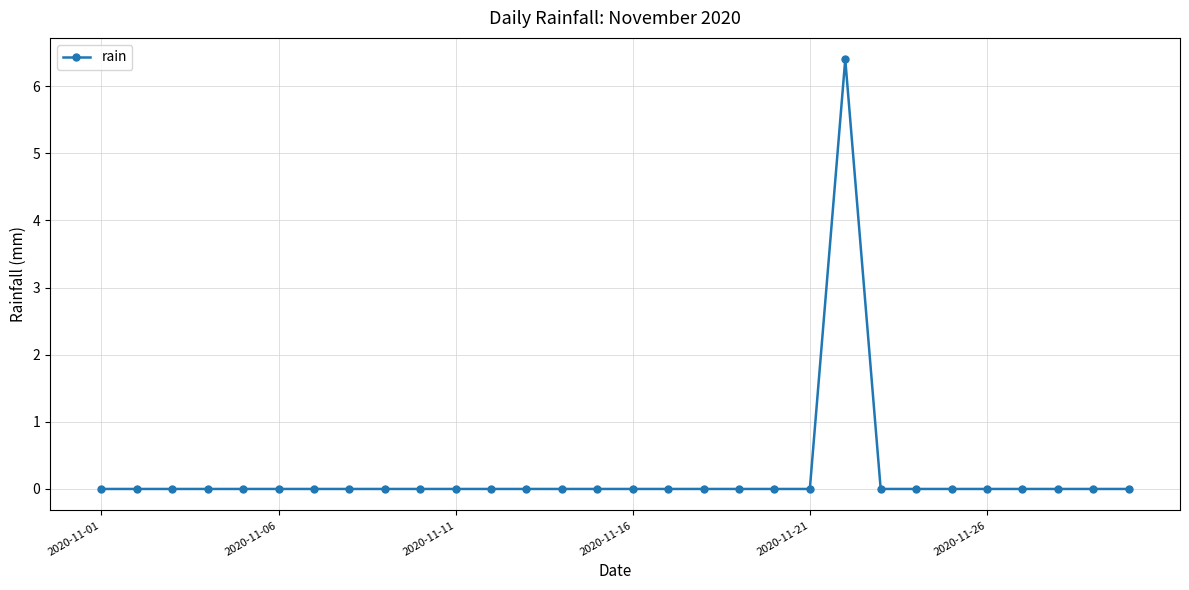

Count the number of categories in the chart.

30